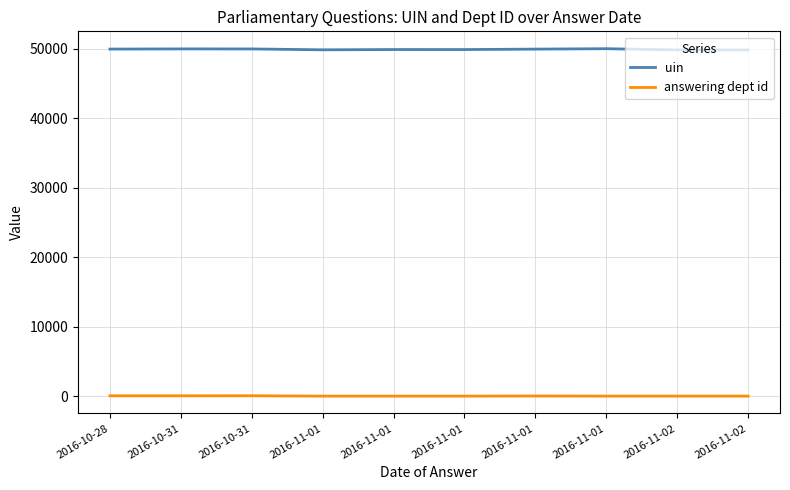

Reading left to right, transcribe all the data shown in this chart.

uin: 2016-10-28=49982	2016-10-31=50009	2016-10-31=50003	2016-11-01=49877	2016-11-01=49917	2016-11-01=49915	2016-11-01=49978	2016-11-01=50037	2016-11-02=49857	2016-11-02=49858
answering dept id: 2016-10-28=53	2016-10-31=53	2016-10-31=60	2016-11-01=7	2016-11-01=7	2016-11-01=7	2016-11-01=27	2016-11-01=10	2016-11-02=11	2016-11-02=11